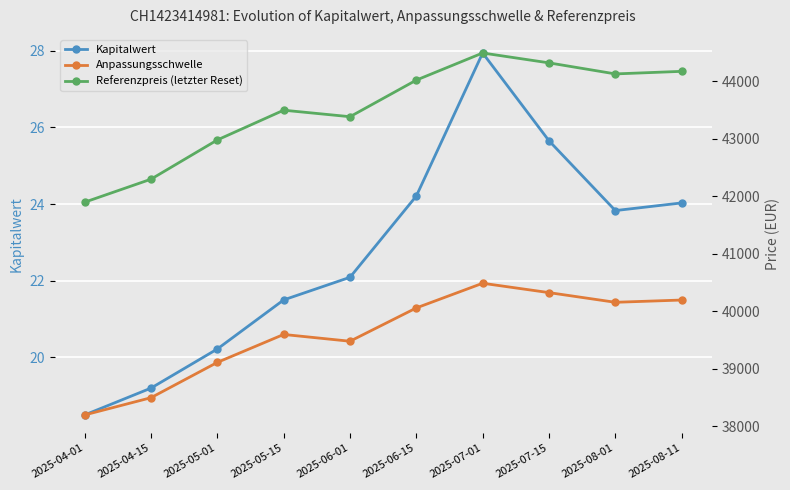

True or false: Referenzpreis (letzter Reset) has a value of 44494.9 at 2025-07-01.

True